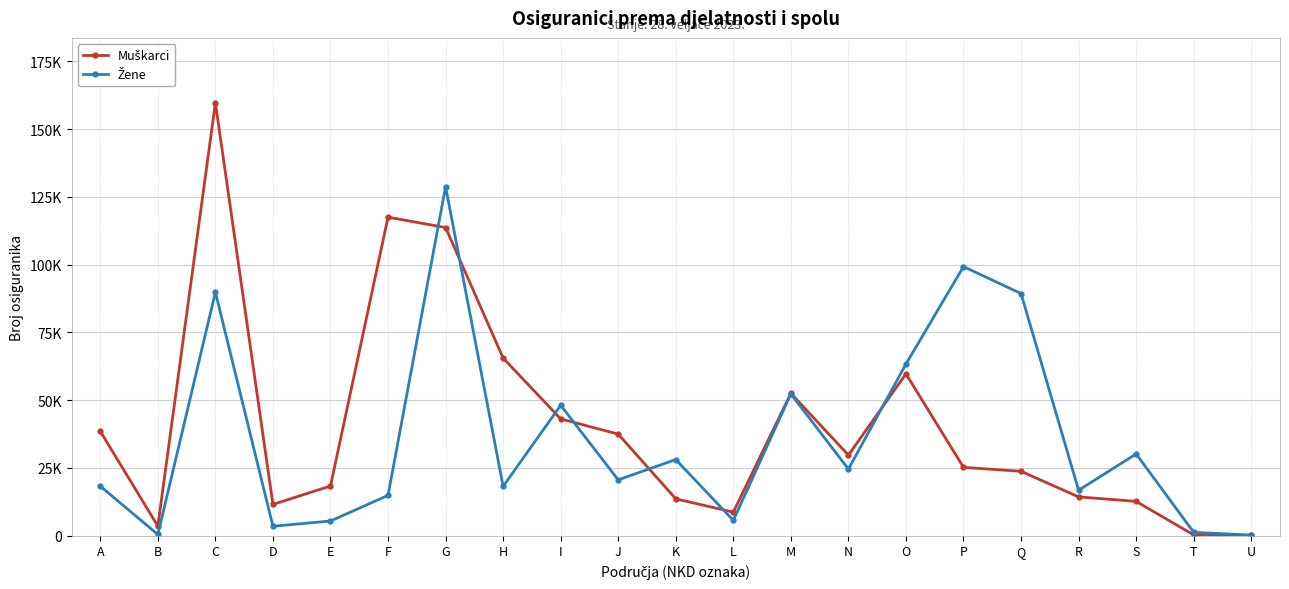

Is this an area chart (filled region under the line)?

No